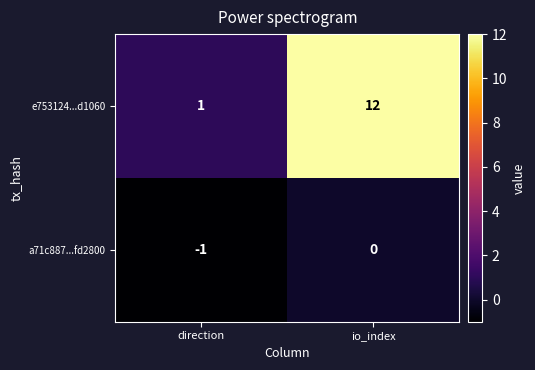

How many categories are shown in the chart?

2